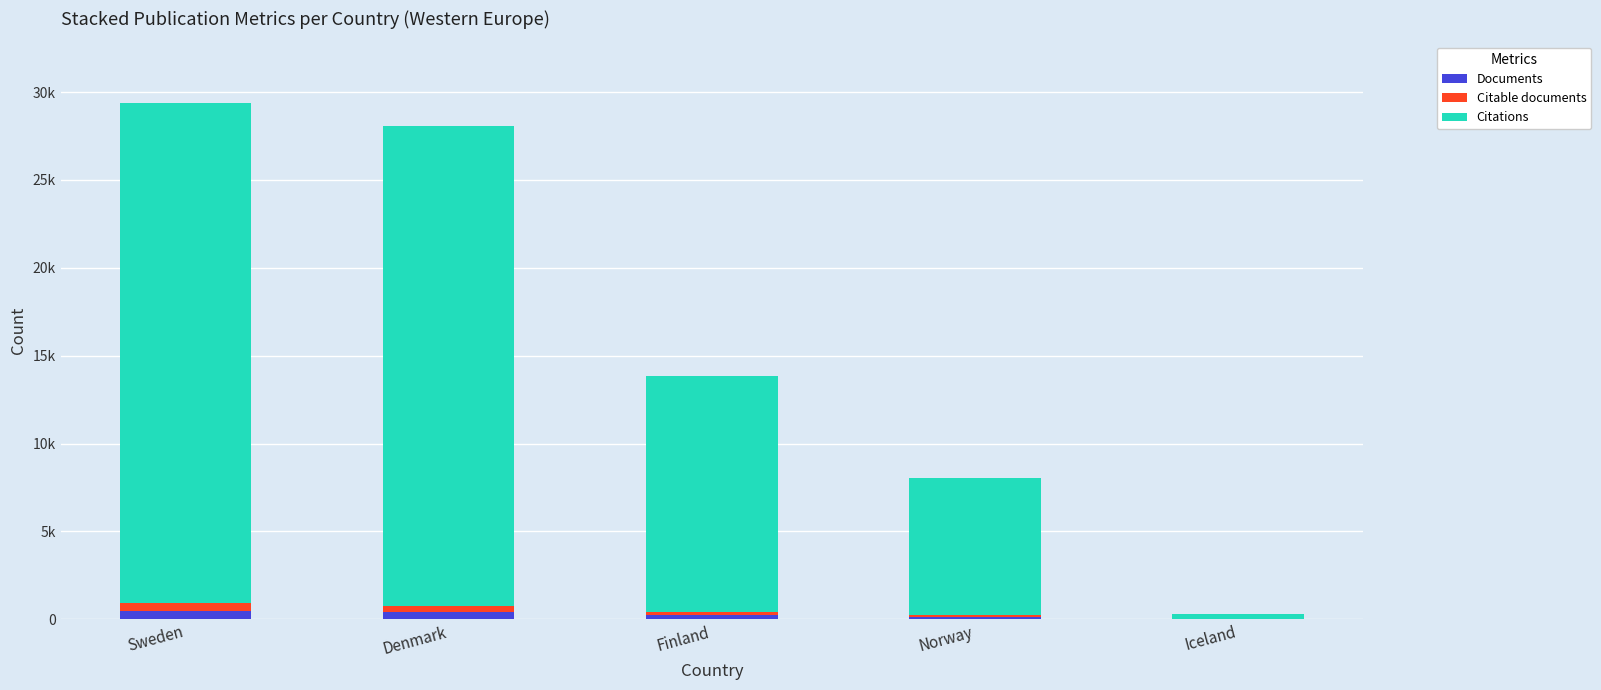

What is the difference between the maximum and minimum values in the Citations series?

28110